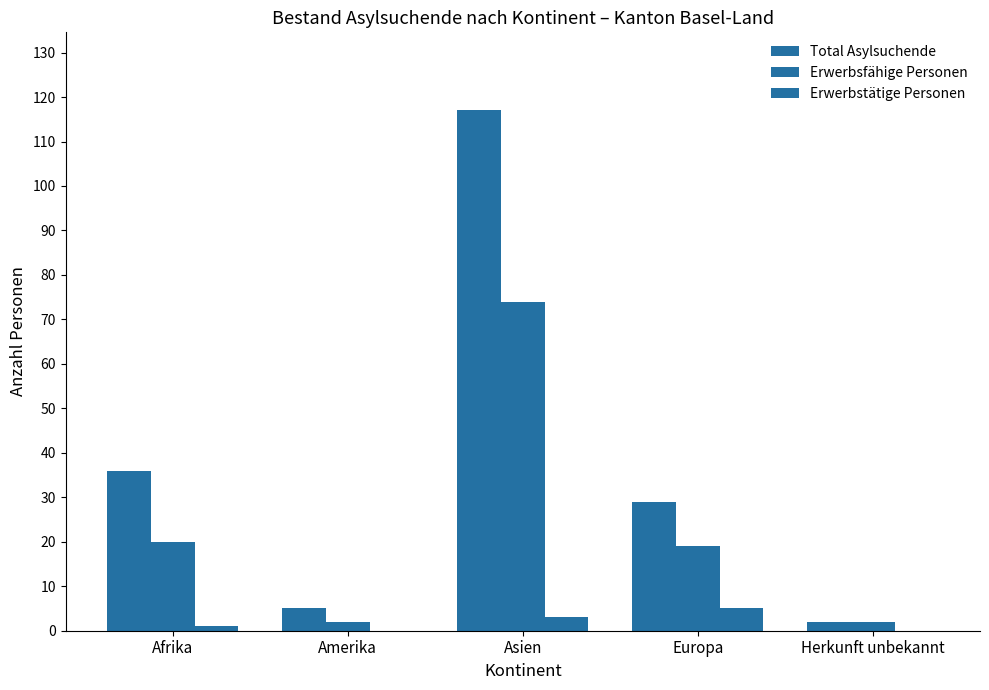

Are the bars horizontal?

No